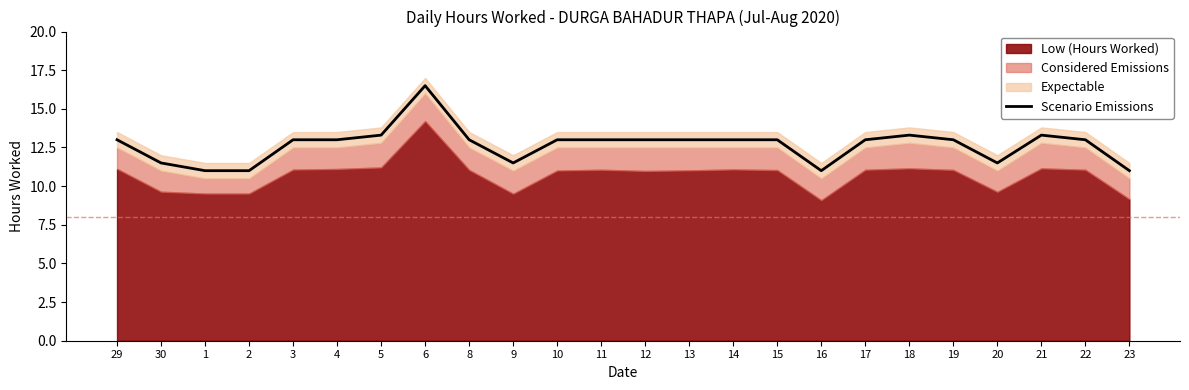

Does the chart display data point markers on the line(s)?

No